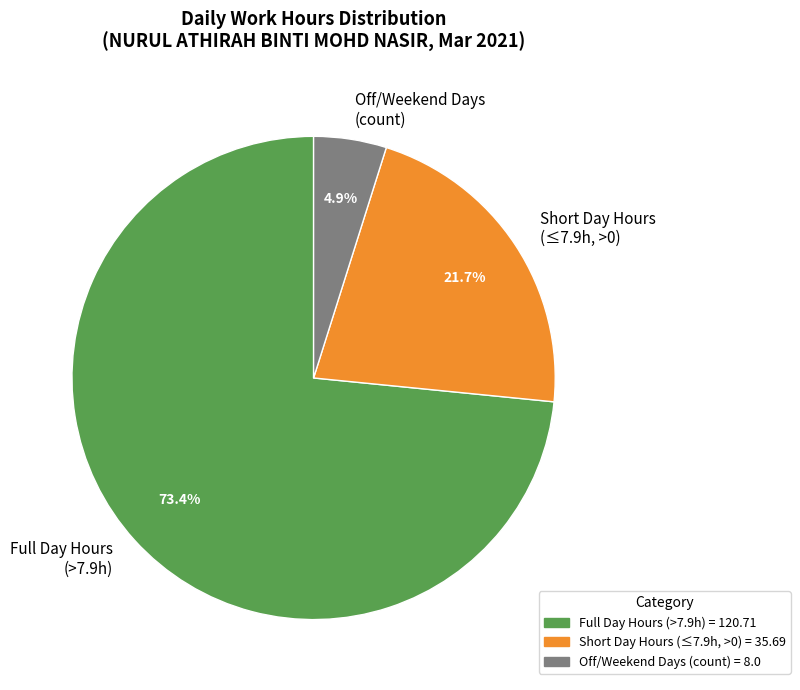

Which category accounts for the majority?

Full Day Hours (>7.9h)